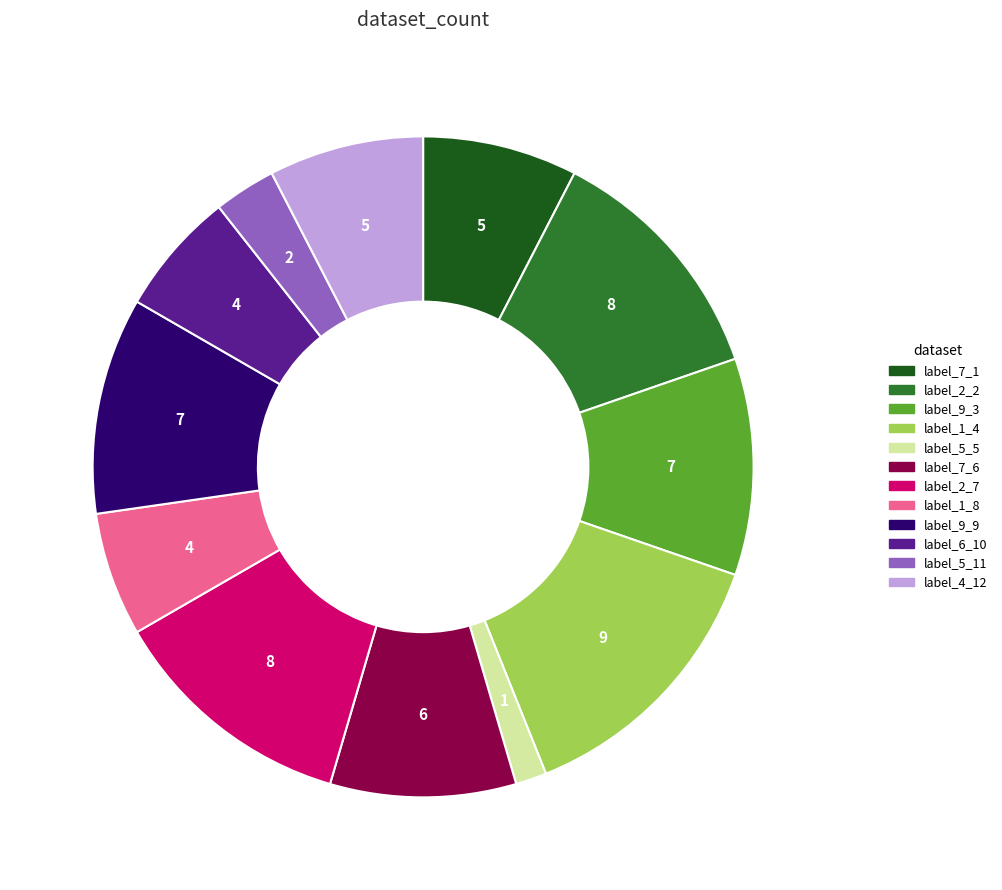

How many slices are in this pie chart?

12